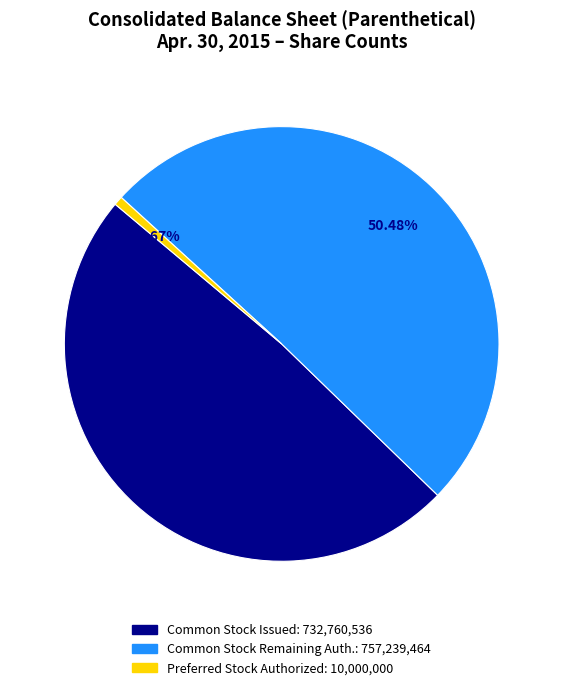

Is there any slice that represents more than half of the pie?

Yes